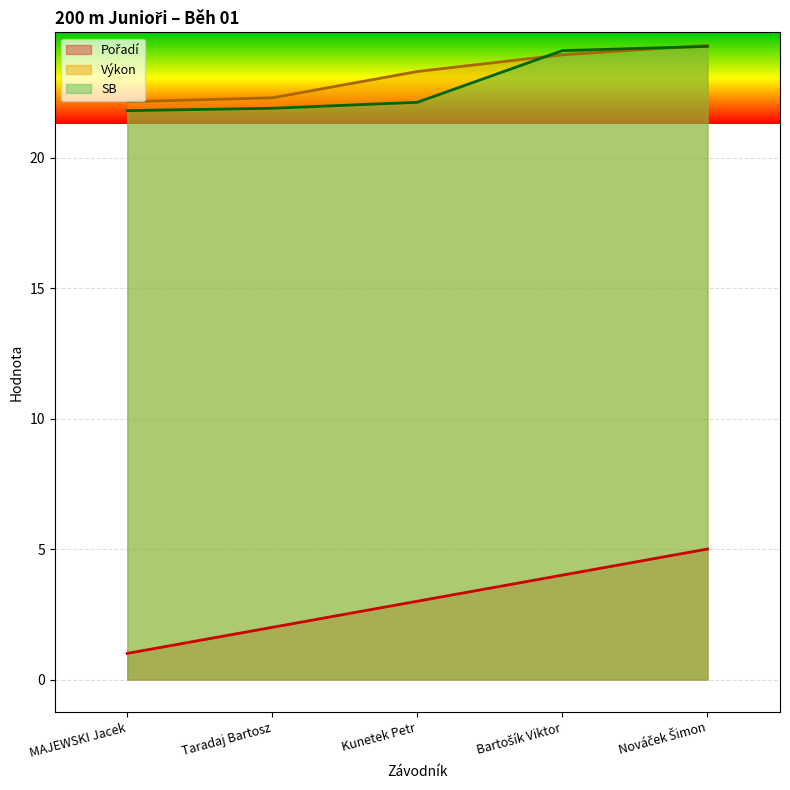

True or false: Pořadí and Výkon cross at least once.

False